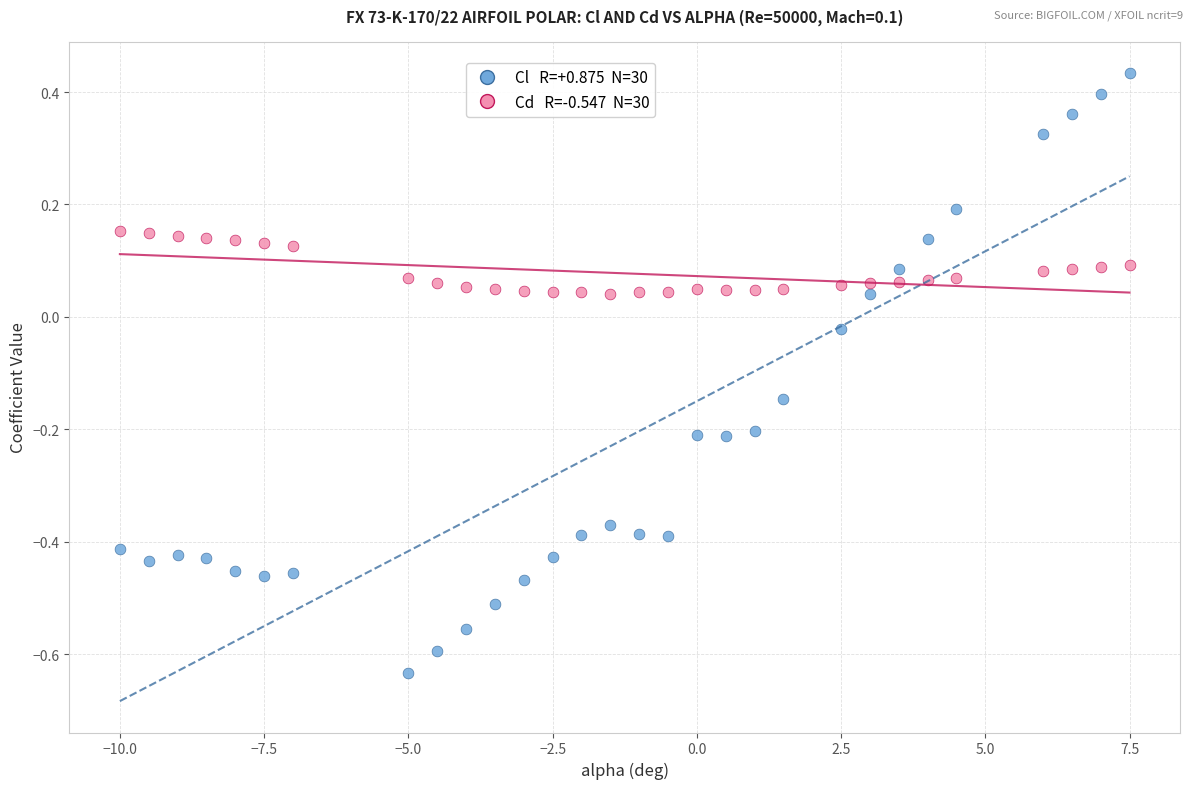

Across all data points, what is the range of Y values (max minus min)?

1.1